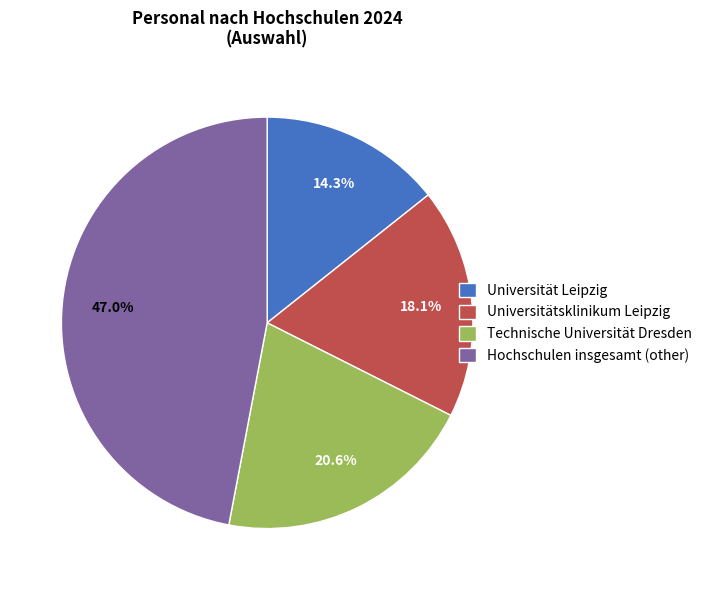

Is there any slice that represents more than half of the pie?

No